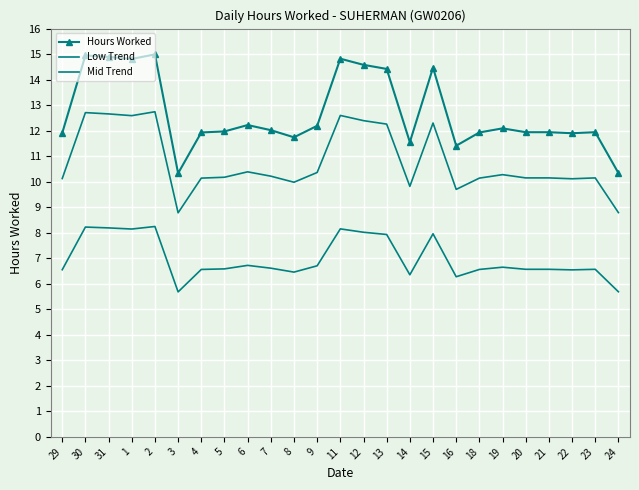

What is the label of the 5th point from the left?

2